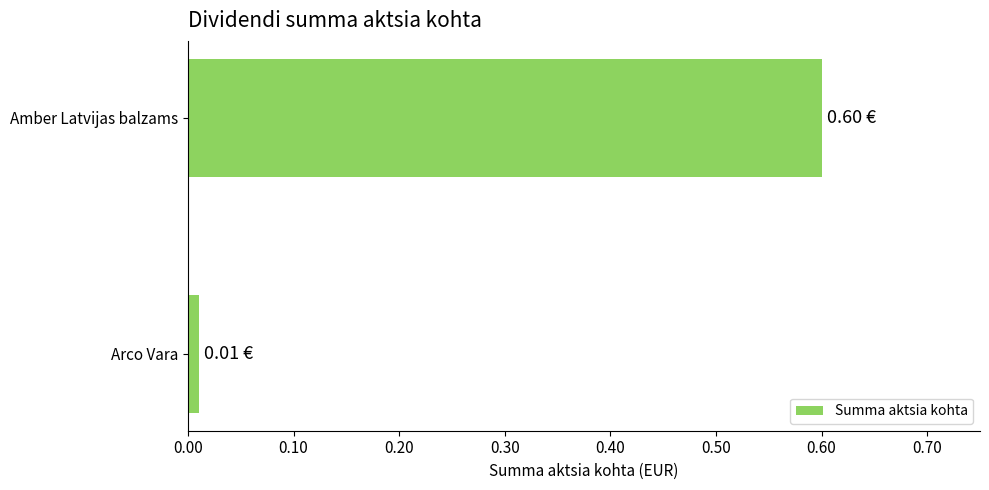

What is the difference between the maximum and minimum values?

0.6